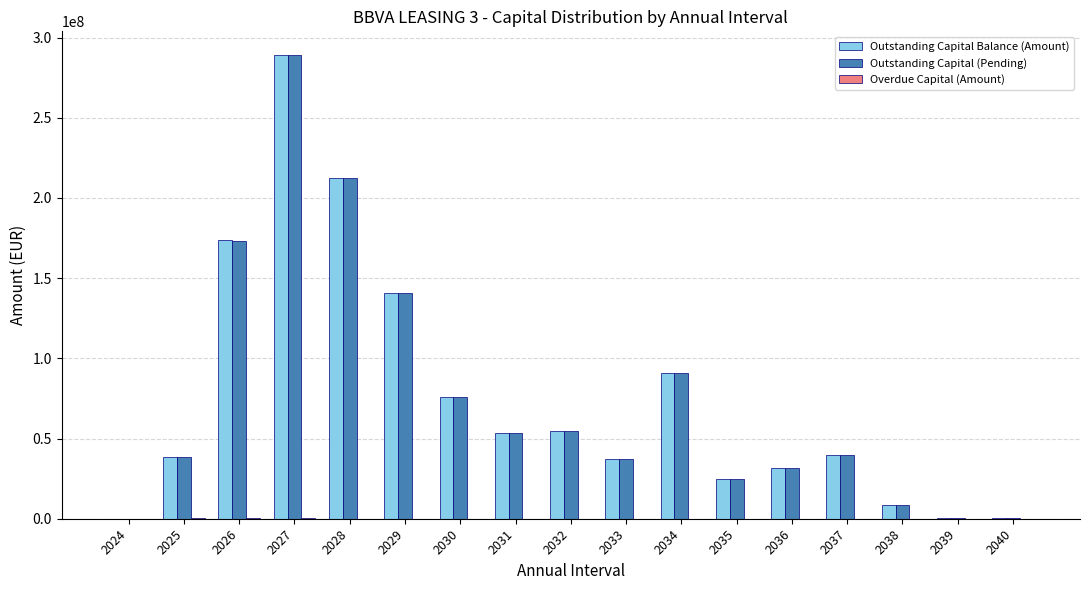

How many groups of bars are there?

17